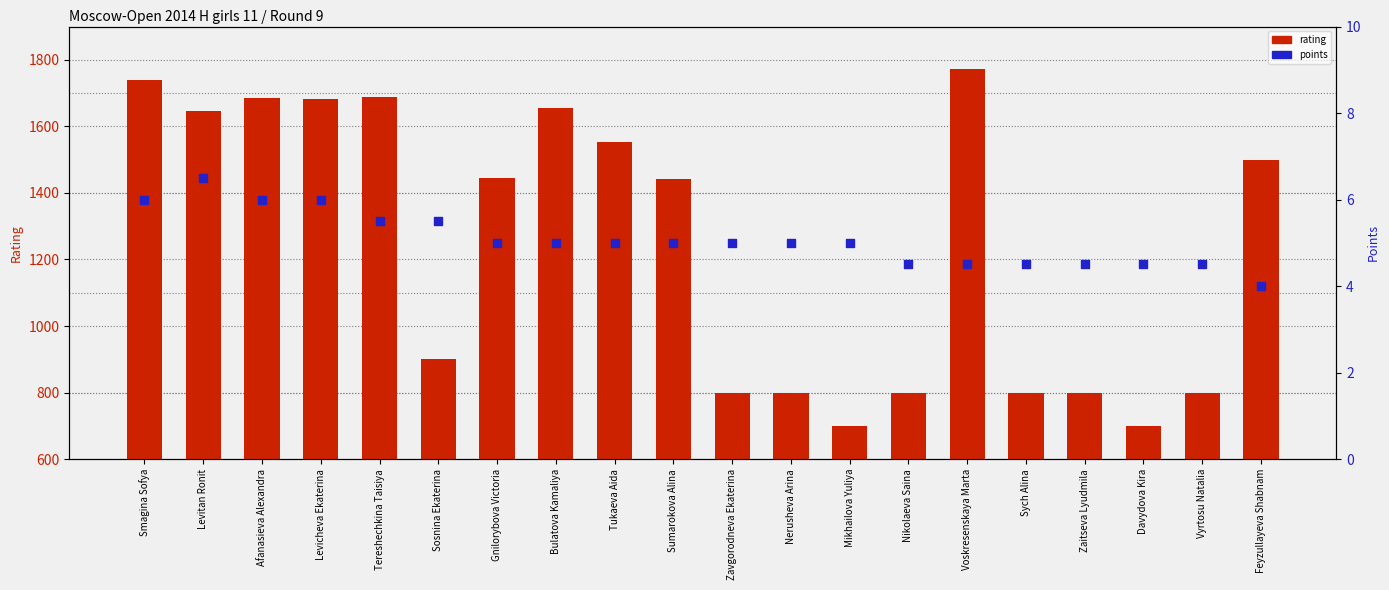

At how many categories does at least one series exceed 790?

18